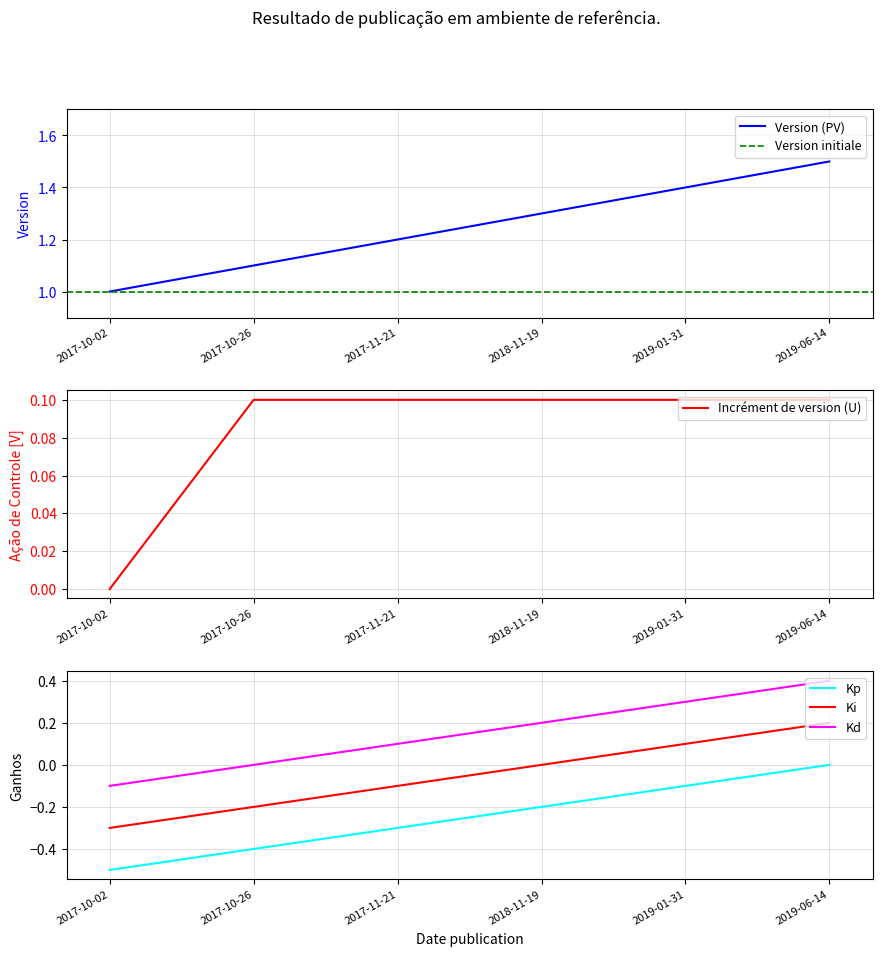

Rank the categories by value from lowest to highest.

2017-10-02, 2017-10-26, 2017-11-21, 2018-11-19, 2019-01-31, 2019-06-14